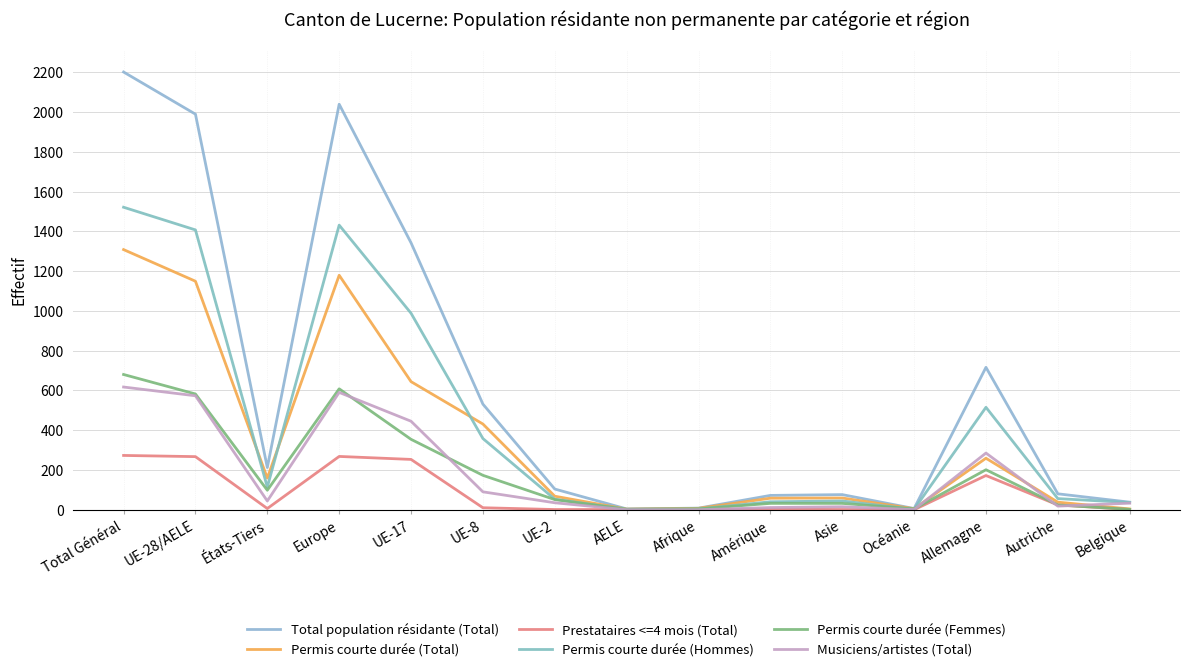

What is the difference between the maximum and minimum values in the Permis courte durée (Total) series?

1305